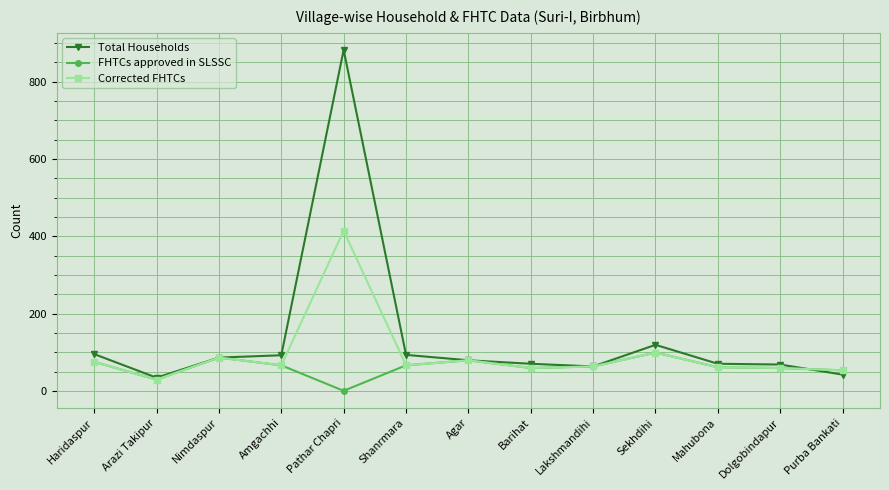

Which series has the largest total across all categories?

Total Households